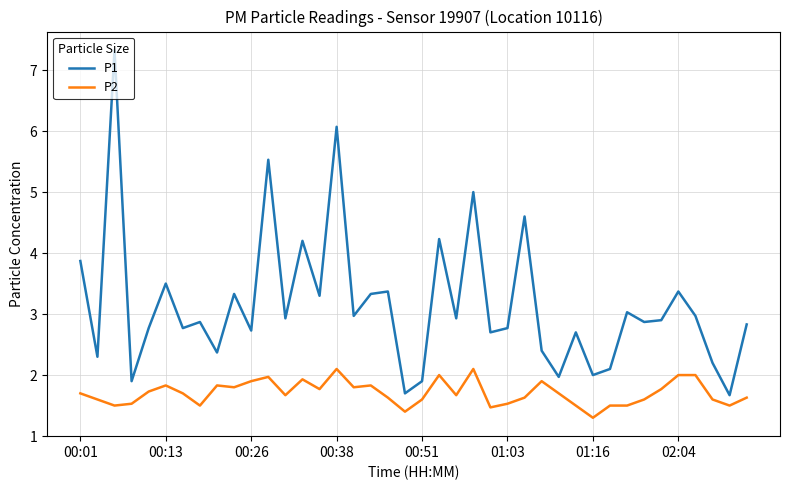

List the series in order of their peak value, lowest first.

P2, P1